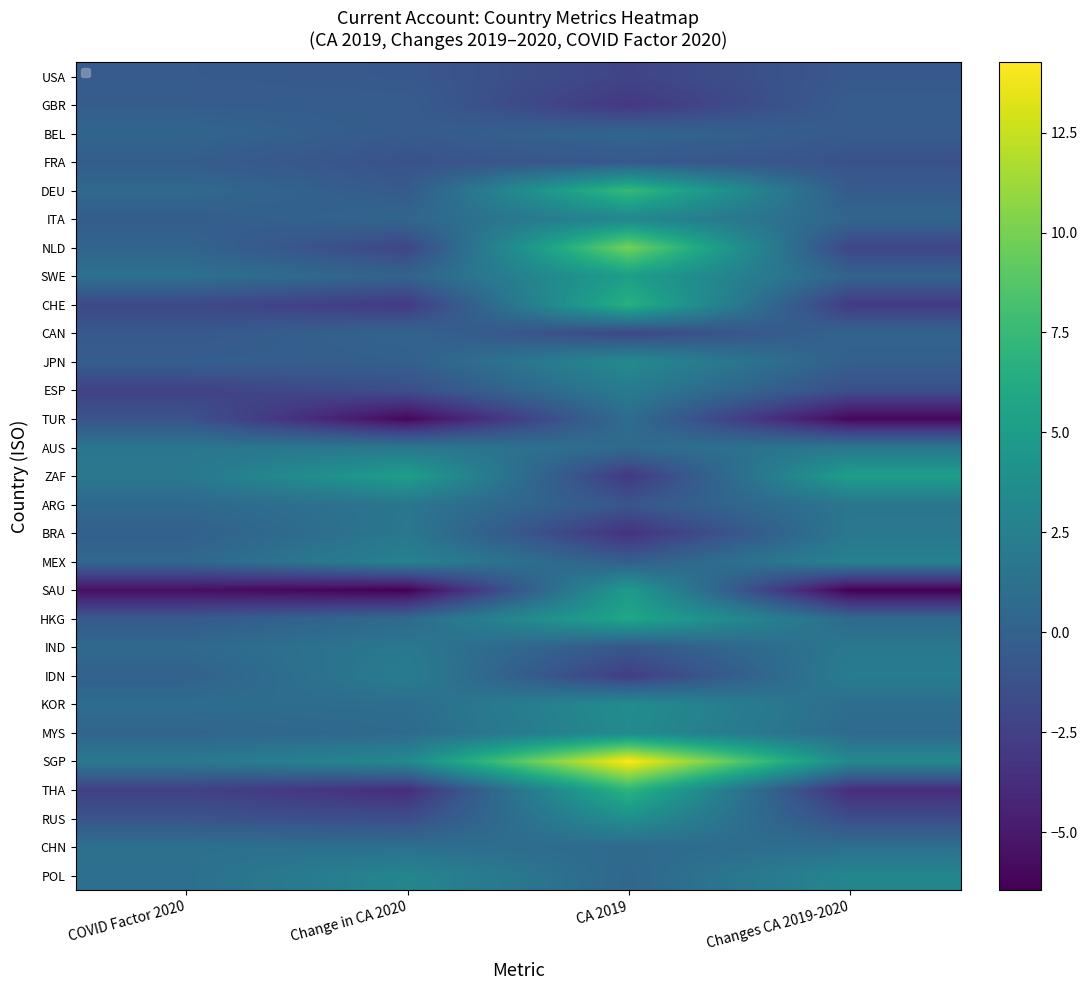

Which series has the widest spread of values?

SGP